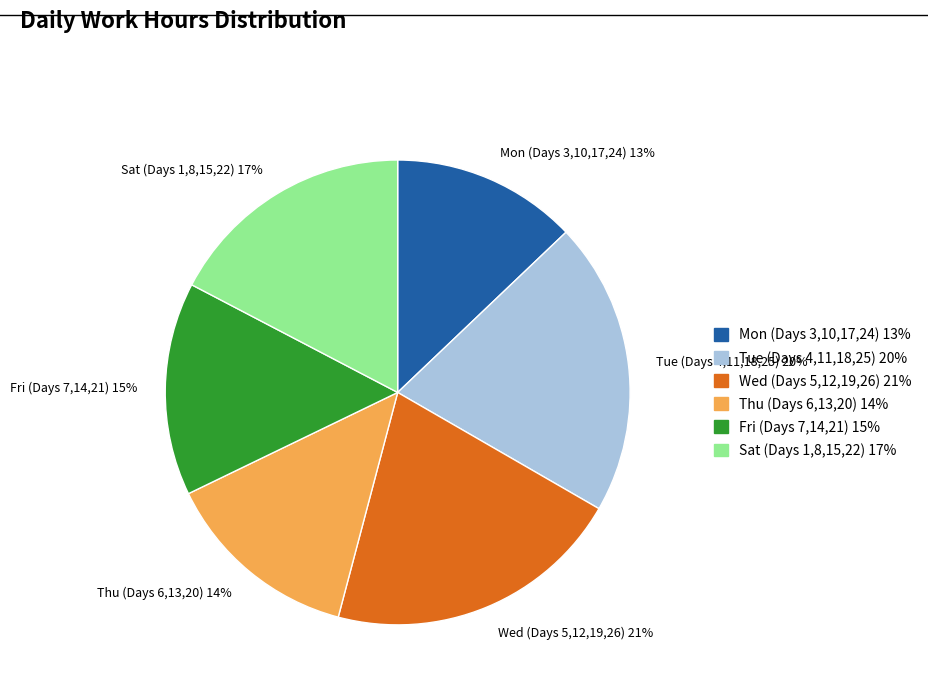

Does any single category account for the majority?

No